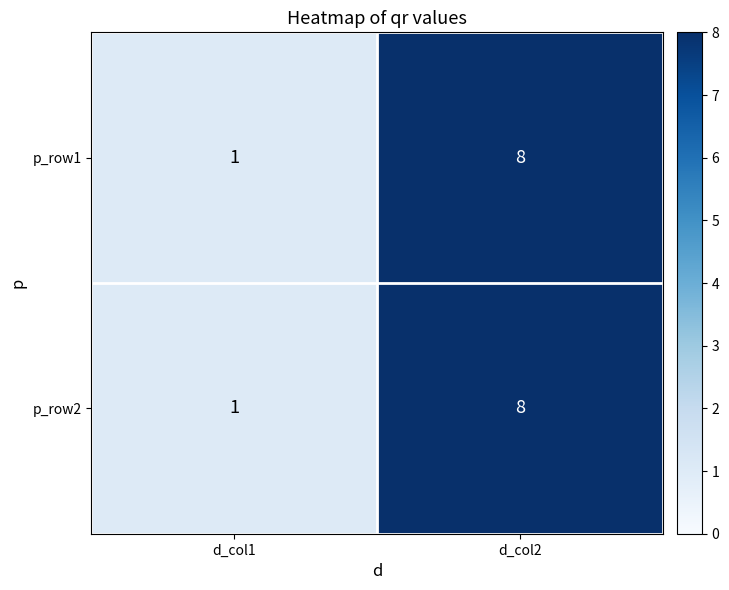

Rank the categories by p_row1 value from lowest to highest.

d_col1, d_col2